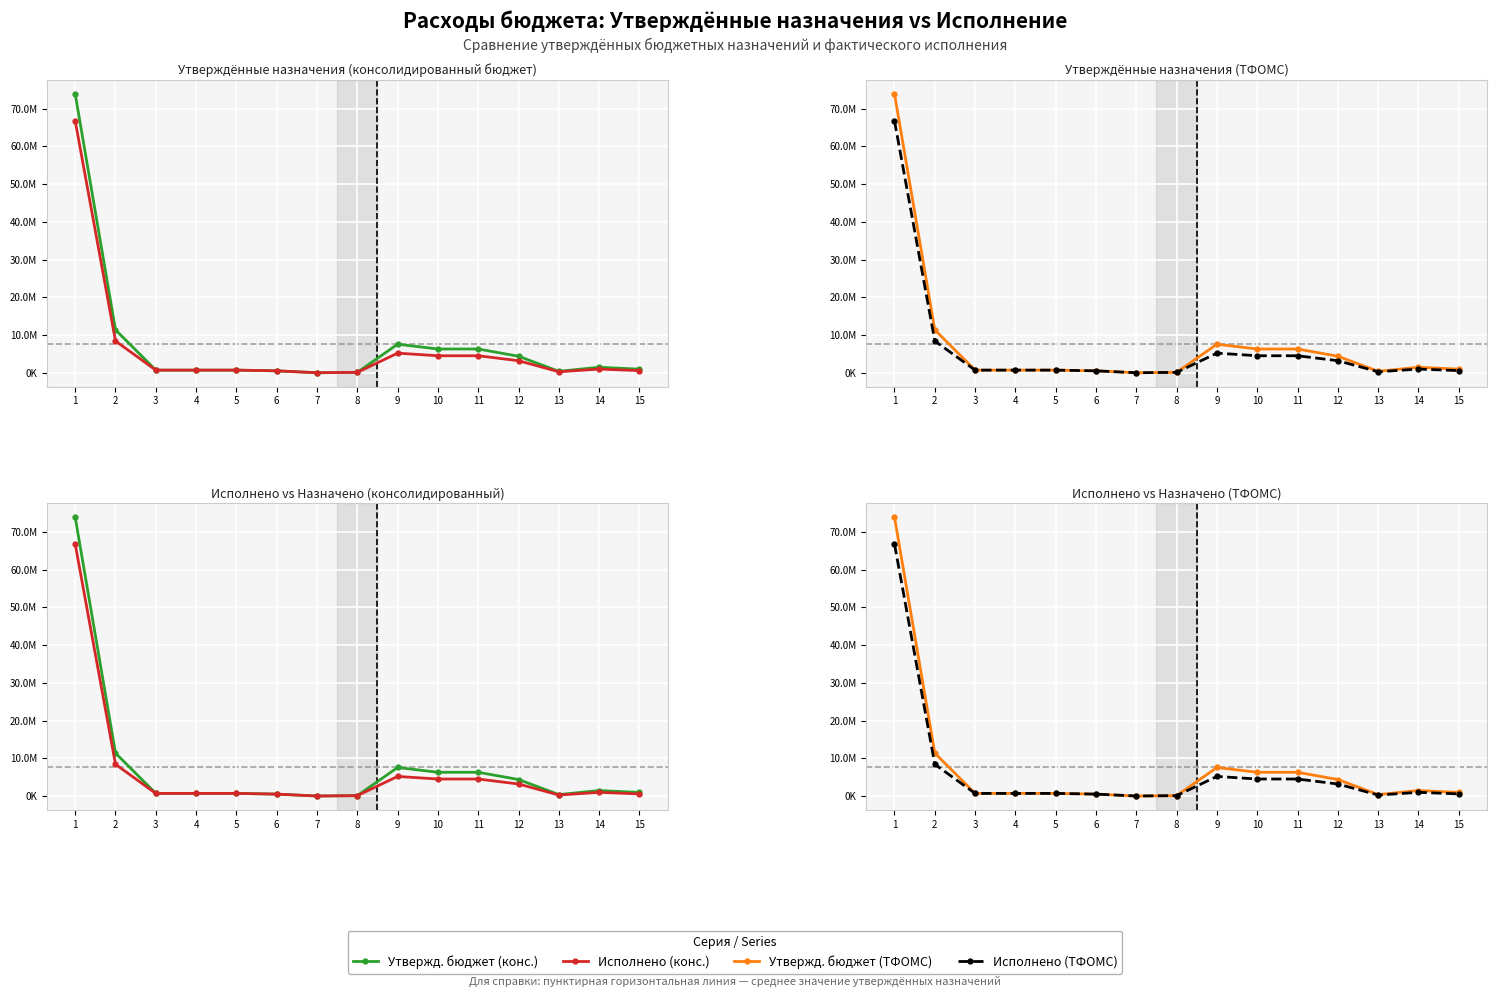

What is the value of the Исполнено (ТФОМС) point at the 10th from the left?

4541582.5